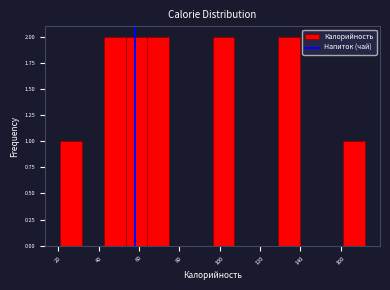

Reading left to right, list every bar in this chart as the range it spans on the x-axis followed by its height. Neither the bar edges nor the heights are printed on the chart, so give them approximately, as read against the axes.

22 to 32: 1
32 to 42: 0
42 to 54: 2
54 to 64: 2
64 to 74: 2
74 to 86: 0
86 to 96: 0
96 to 108: 2
108 to 118: 0
118 to 128: 0
128 to 140: 2
140 to 150: 0
150 to 162: 0
162 to 172: 1